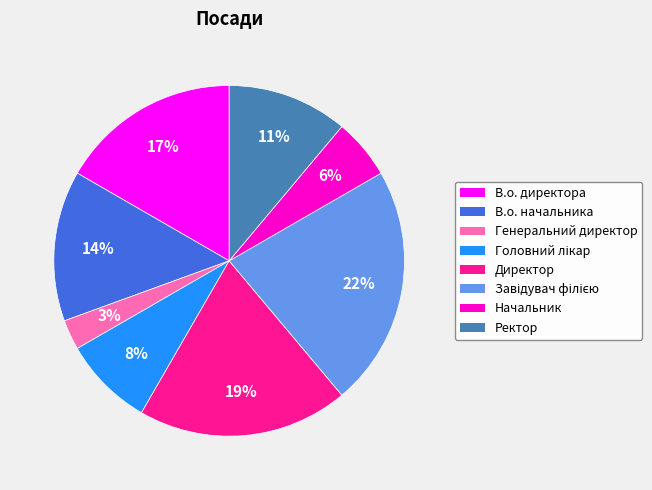

Is there any slice that represents more than half of the pie?

No